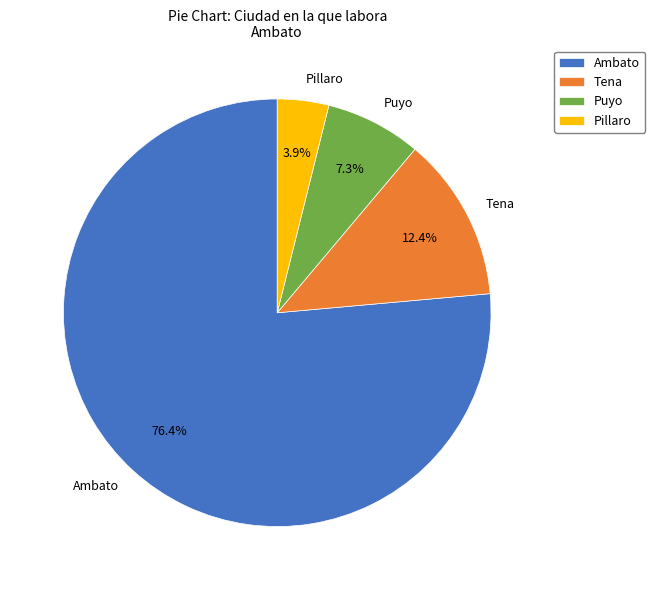

Rank the categories by value from lowest to highest.

Pillaro, Puyo, Tena, Ambato